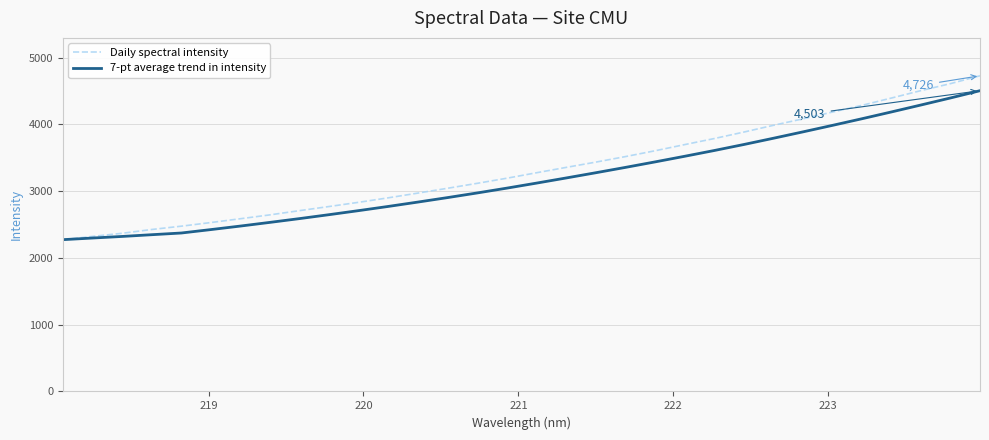

What is the difference between the second highest and minimum values in the 7-pt average trend in intensity series?

2121.6